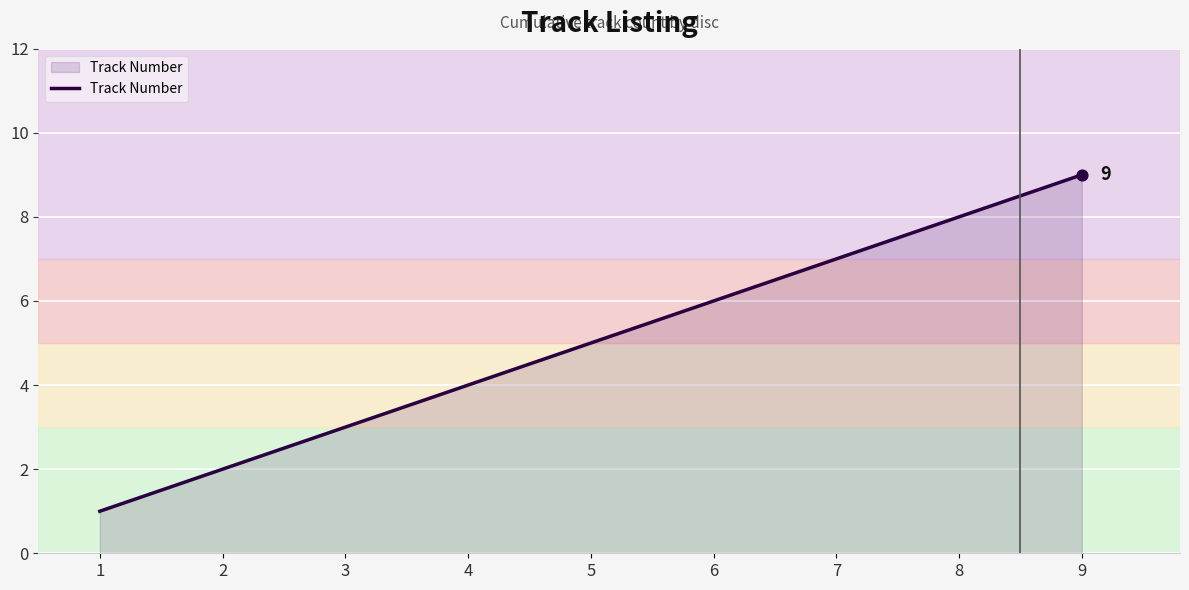

Between 8 and 4, which is larger?

8